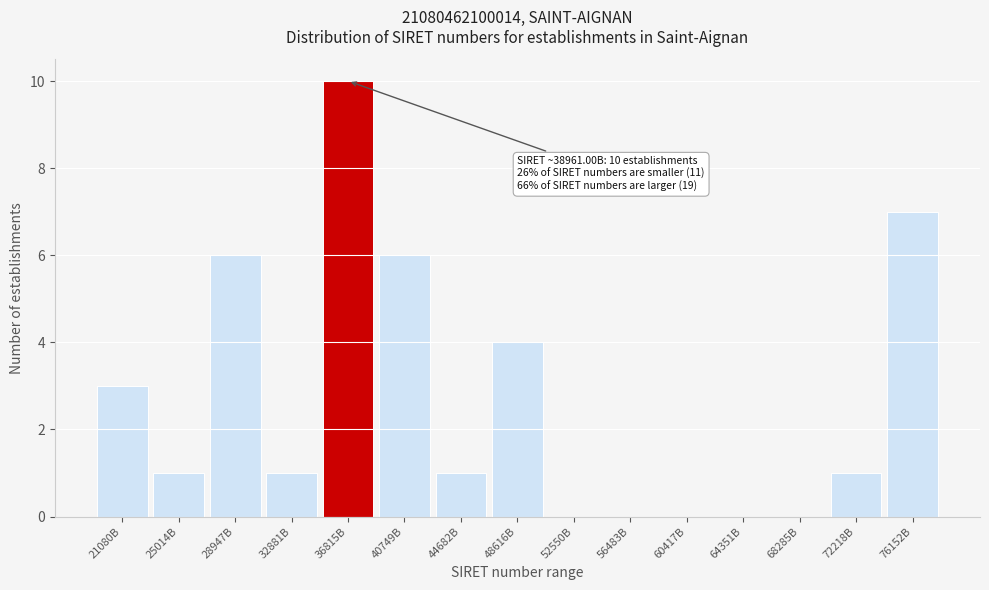

Reading left to right, extract all data points from this chart.

21080B=3	25014B=1	28947B=6	32881B=1	36815B=10	40749B=6	44682B=1	48616B=4	52550B=0	56483B=0	60417B=0	64351B=0	68285B=0	72218B=1	76152B=7